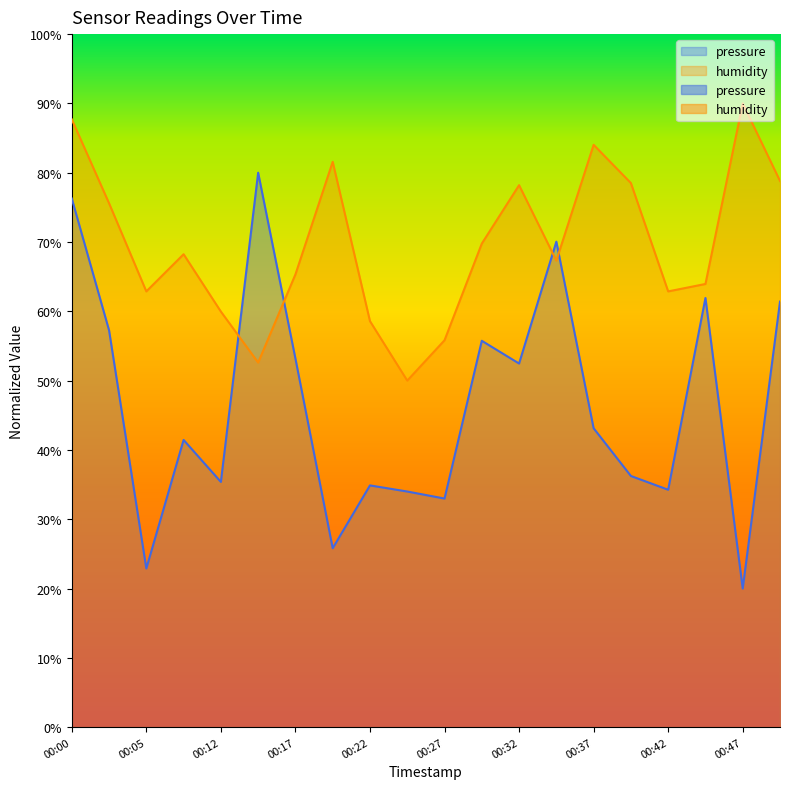

Reading left to right, list all the values displayed in this chart.

pressure: 76.3	57.3	22.9	41.4	35.4	80.0	53.2	25.8	34.9	34.0	33.0	55.7	52.5	70.1	43.1	36.2	34.3	61.9	20.0	61.4
humidity: 87.7	75.6	62.9	68.2	60.0	52.6	65.3	81.6	58.6	50.0	55.8	69.8	78.2	67.3	84.0	78.5	62.9	63.9	90.0	78.8